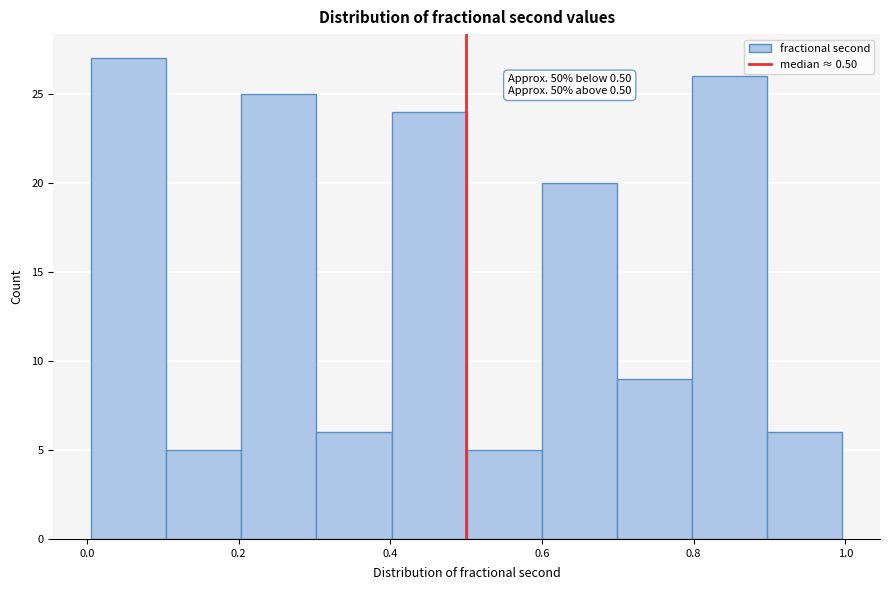

Over which range of the x-axis is the bar tallest?

0.0 to 0.1